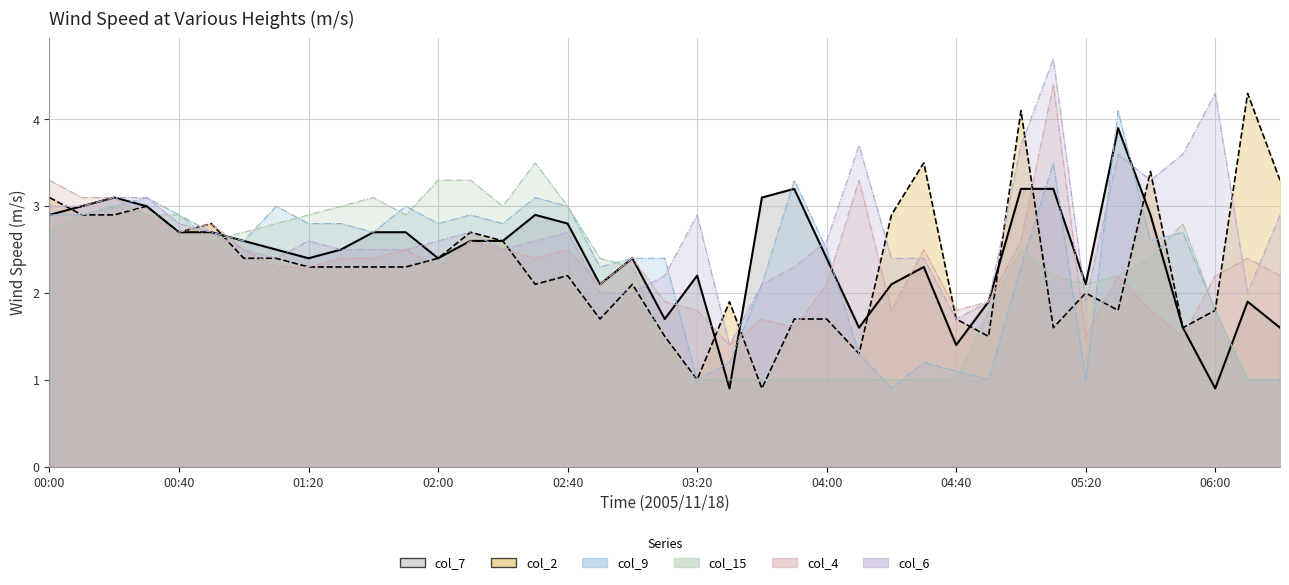

How many interior local peaks does the col_9 series have?

10